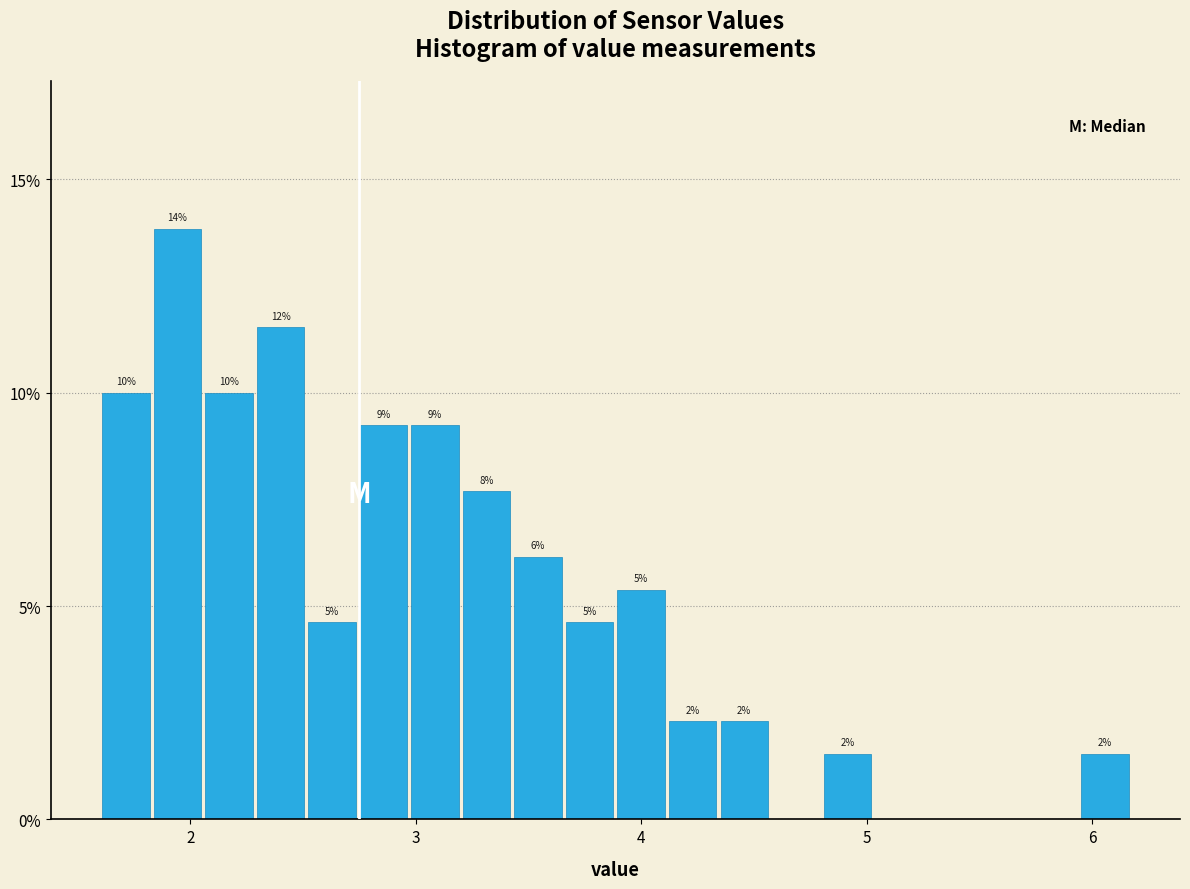

Around what value on the x-axis is the tallest bar? Give the approximate position of its centre, as read against the axis.

1.9